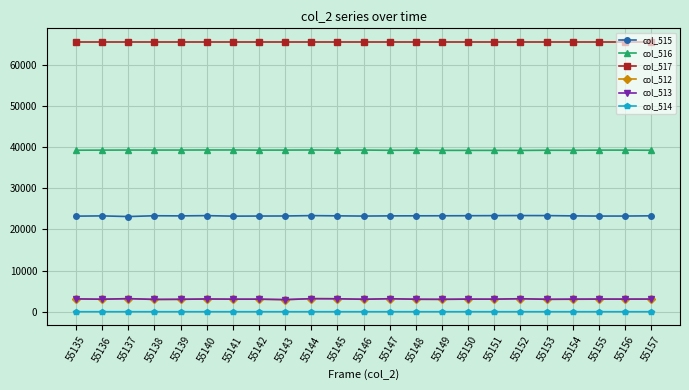

True or false: col_512 and col_516 intersect in this chart.

False